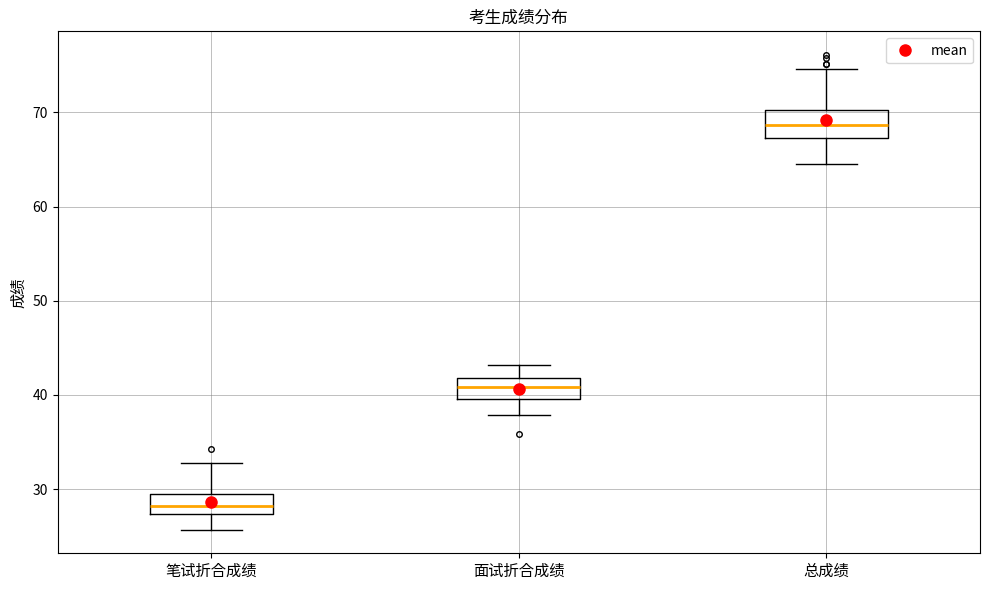

Reading left to right, read every box against the y-axis: the position of its median line, the range the box covers, and the ends of its whiskers. The values are not printed on the chart, so give them approximately, as read against the axis.

笔试折合成绩: median 28, box 27 to 30, whiskers 26 to 33
面试折合成绩: median 41, box 40 to 42, whiskers 38 to 43
总成绩: median 69, box 67 to 70, whiskers 65 to 75